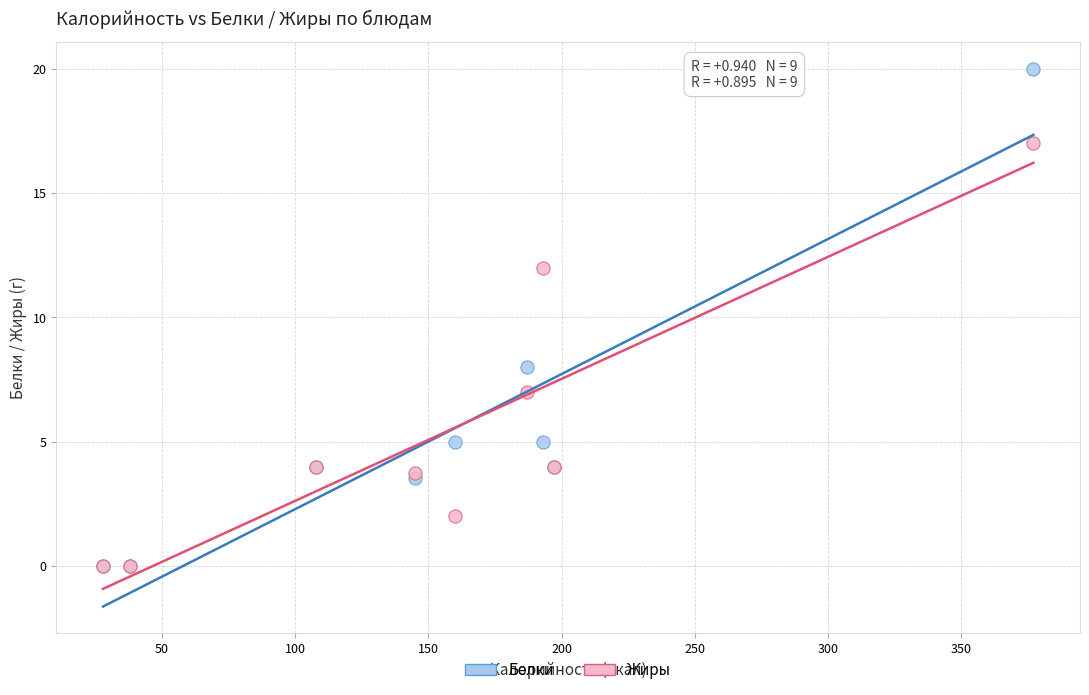

Which series has the largest Y range (max minus min)?

Белки